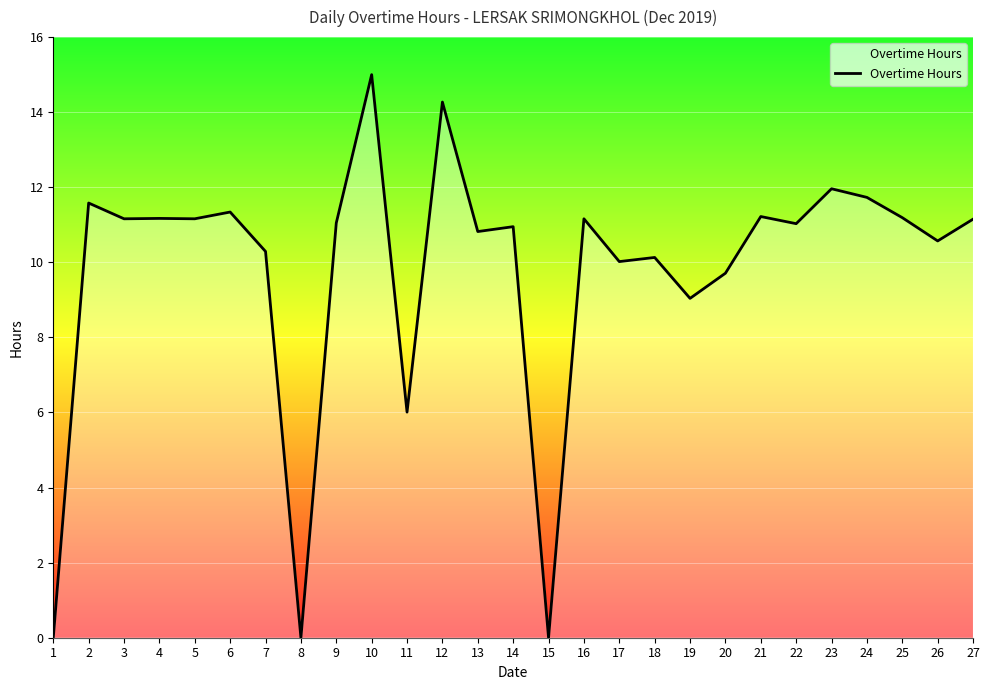

What is the difference between the maximum and minimum values?

15.0